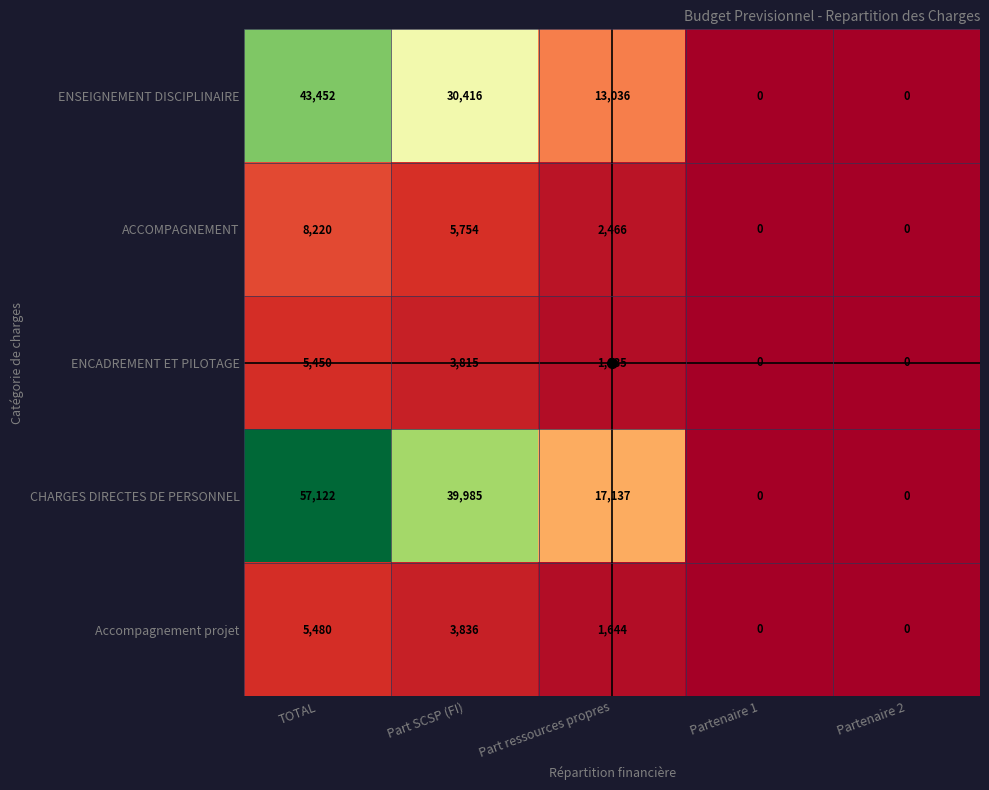

What is the difference between the maximum and minimum values in the CHARGES DIRECTES DE PERSONNEL series?

57122